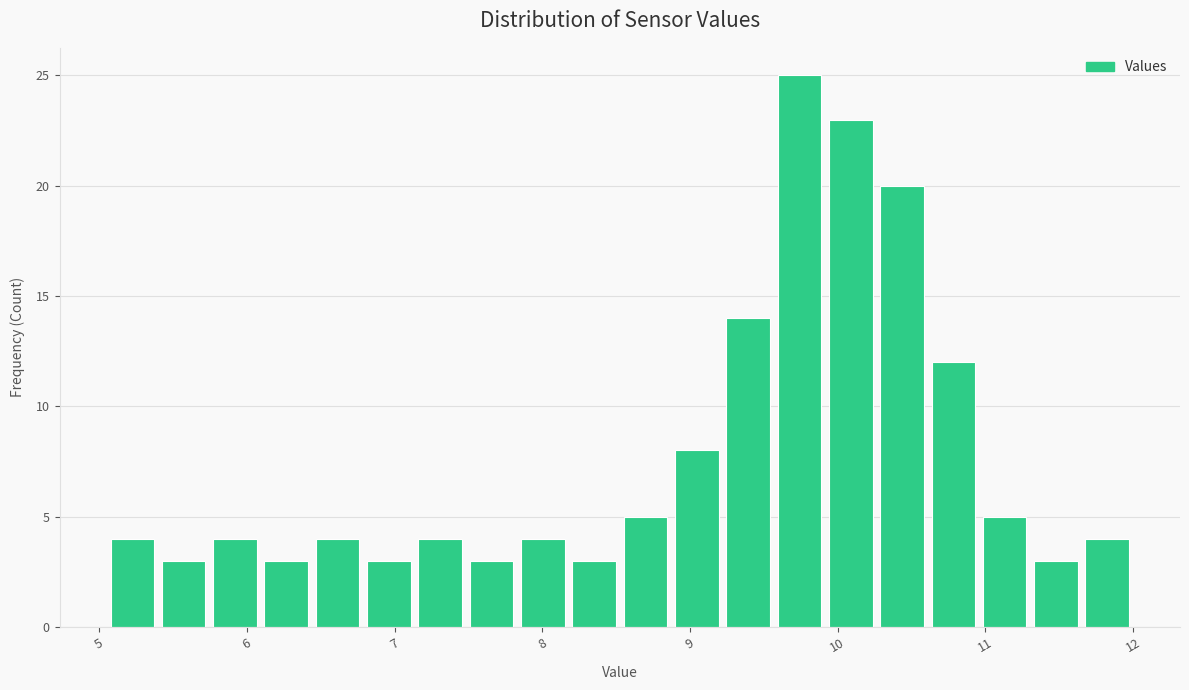

Around what value on the x-axis is the tallest bar? Give the approximate position of its centre, as read against the axis.

9.7